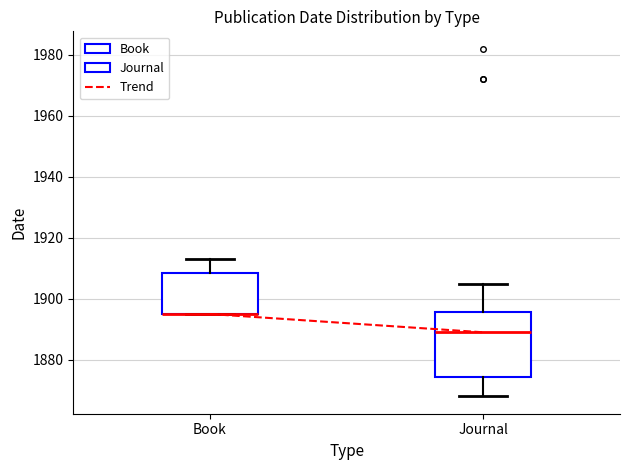

Reading left to right, read every box against the y-axis: the position of its median line, the range the box covers, and the ends of its whiskers. The values are not printed on the chart, so give them approximately, as read against the axis.

Book: median 1896 (drawn on the box's lower edge), box 1896 to 1908, whiskers 1896 to 1914
Journal: median 1890, box 1874 to 1896, whiskers 1868 to 1906